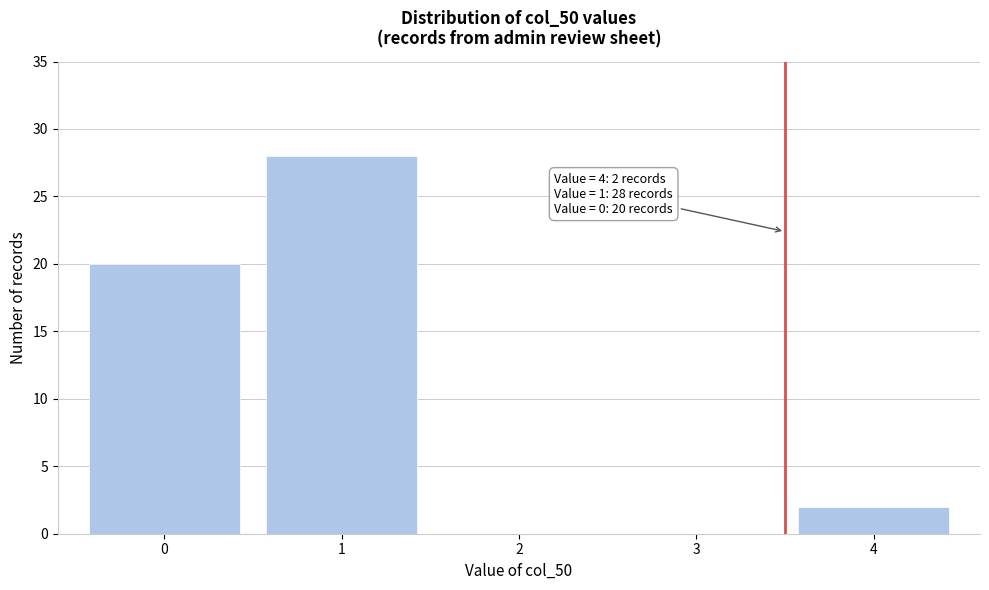

Reading right to left, list all the values displayed in this chart.

4=2	3=0	2=0	1=28	0=20